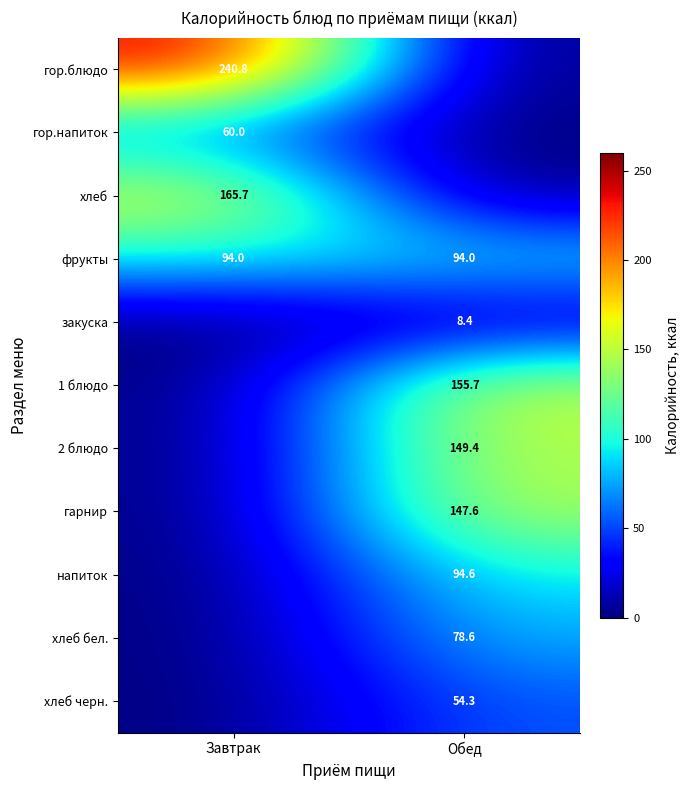

At which category is the sum across all series the highest?

Обед